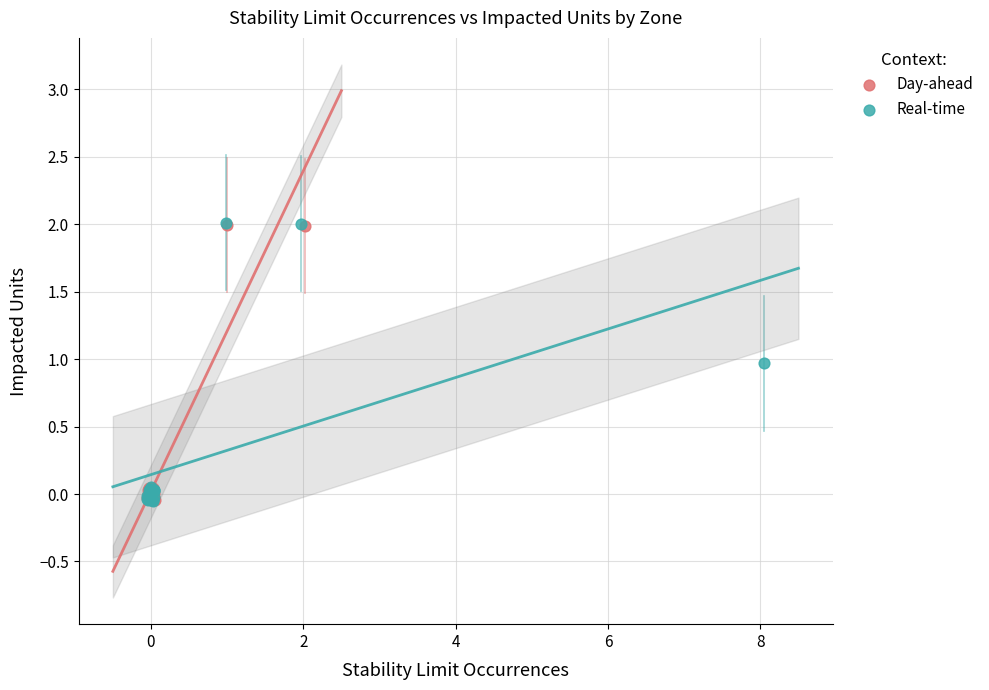

Which series has the widest spread of Y values?

Real-time